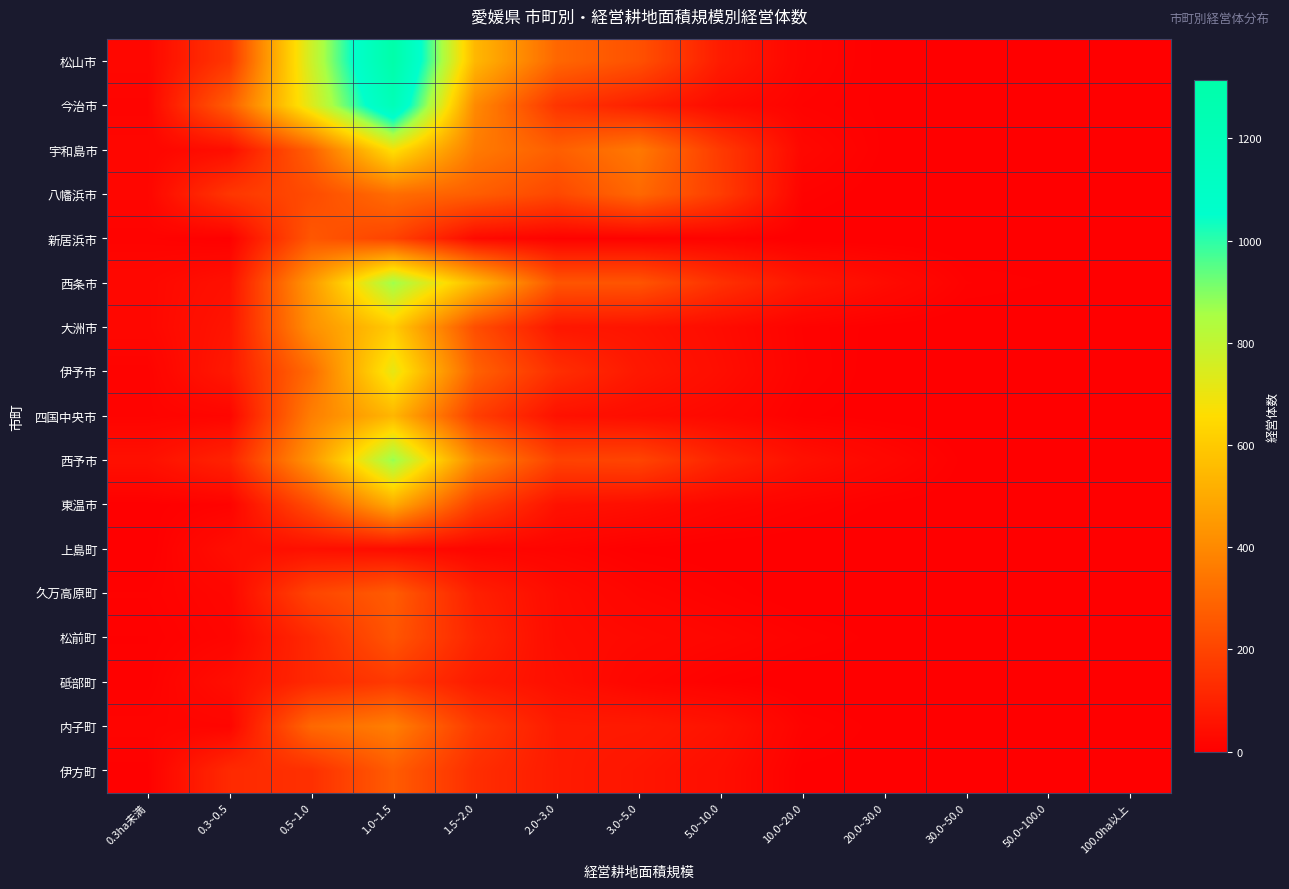

Count the number of data series in this chart.

17